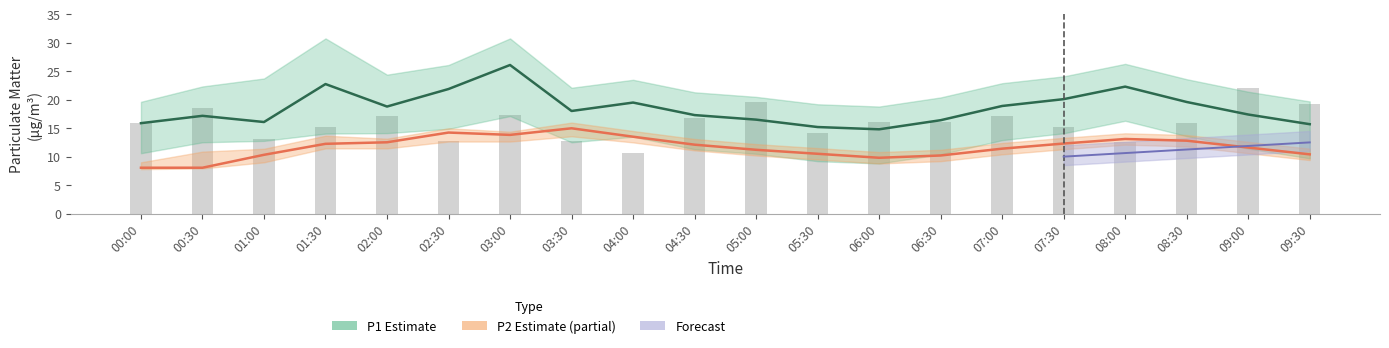

What is the greatest value displayed?

26.1